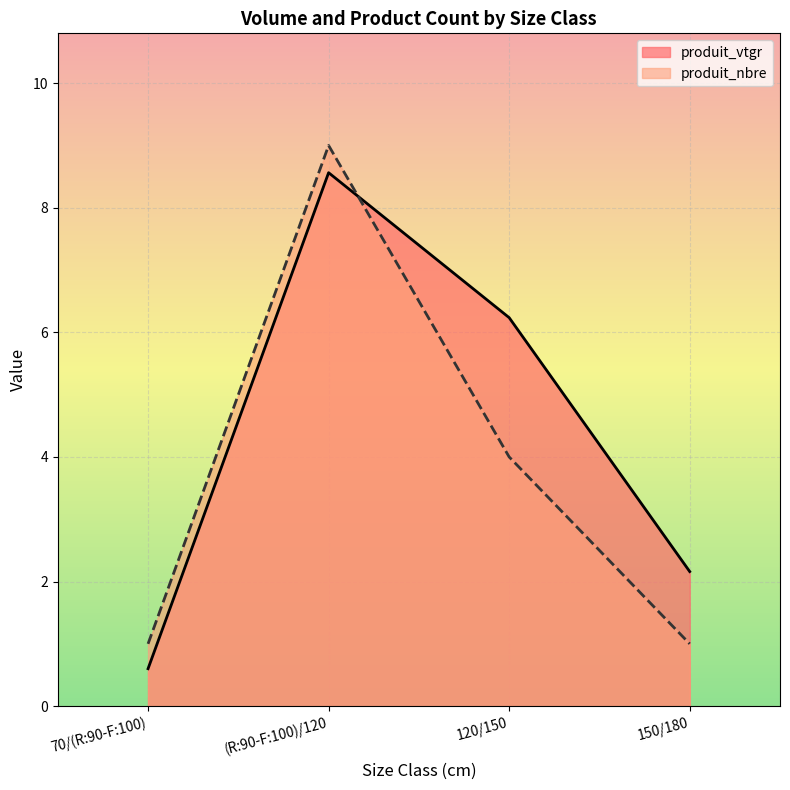

What is the difference between the maximum and second lowest values in the produit_nbre series?

8.0